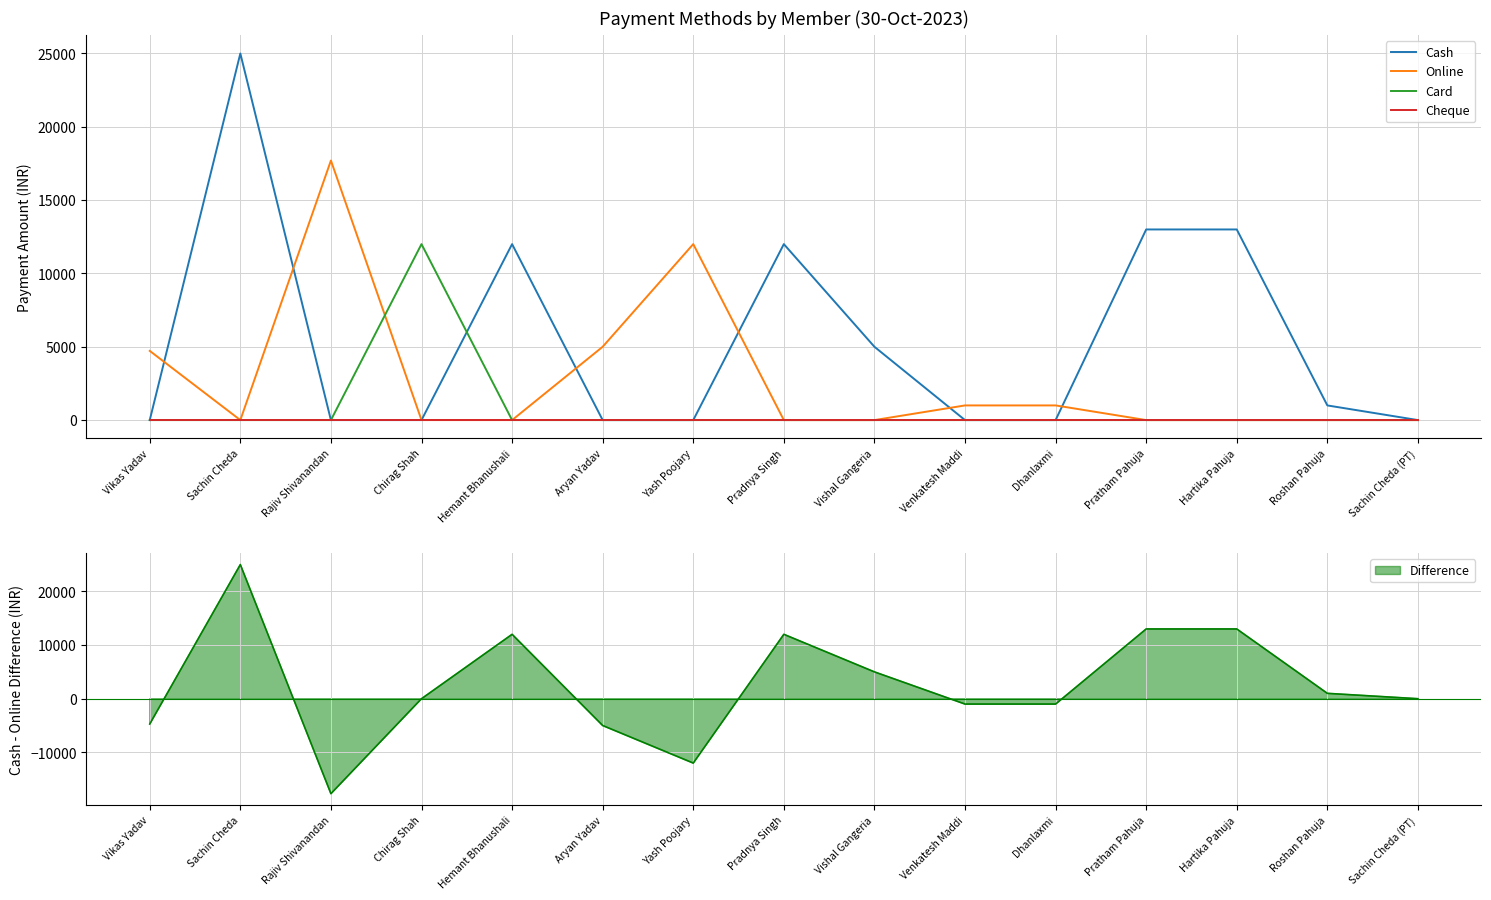

What is the difference between the second highest and second lowest values in the Cash series?

13000